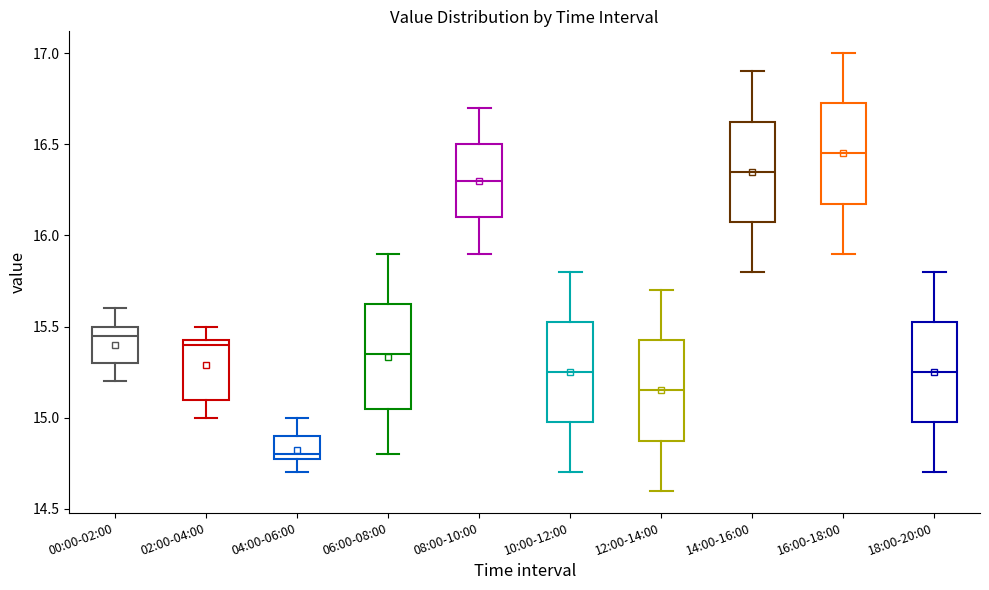

Reading left to right, transcribe this box plot: for each box, give where its median line is, the range the box spans, and where its two whiskers end, as read against the y-axis. The values are not printed on the chart, so give them approximately, as read against the axis.

00:00-02:00: median 15.45, box 15.30 to 15.50, whiskers 15.20 to 15.60
02:00-04:00: median 15.40, box 15.10 to 15.45, whiskers 15.00 to 15.50
04:00-06:00: median 14.80 (just above the box's lower edge), box 14.80 to 14.90, whiskers 14.70 to 15.00
06:00-08:00: median 15.35, box 15.05 to 15.65, whiskers 14.80 to 15.90
08:00-10:00: median 16.30, box 16.10 to 16.50, whiskers 15.90 to 16.70
10:00-12:00: median 15.25, box 15.00 to 15.55, whiskers 14.70 to 15.80
12:00-14:00: median 15.15, box 14.90 to 15.45, whiskers 14.60 to 15.70
14:00-16:00: median 16.35, box 16.10 to 16.65, whiskers 15.80 to 16.90
16:00-18:00: median 16.45, box 16.20 to 16.75, whiskers 15.90 to 17.00
18:00-20:00: median 15.25, box 15.00 to 15.55, whiskers 14.70 to 15.80